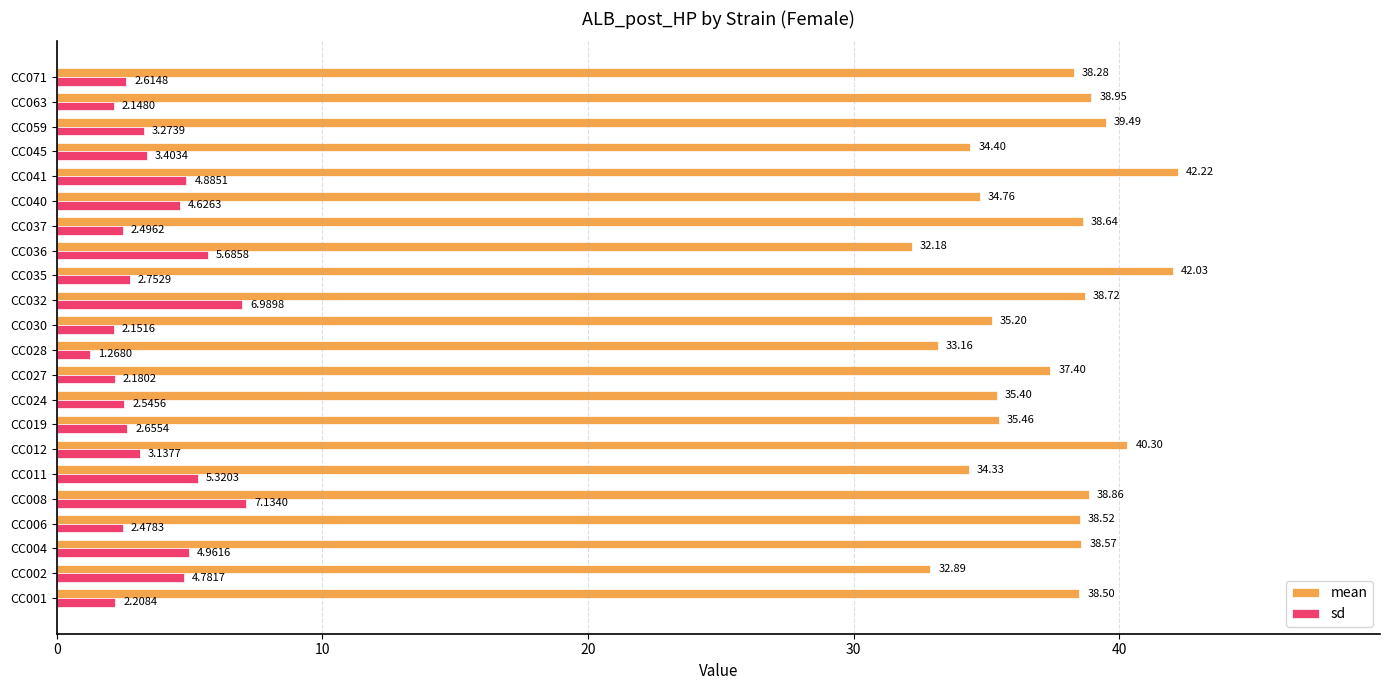

What is the total value across all series at CC008?

46.0